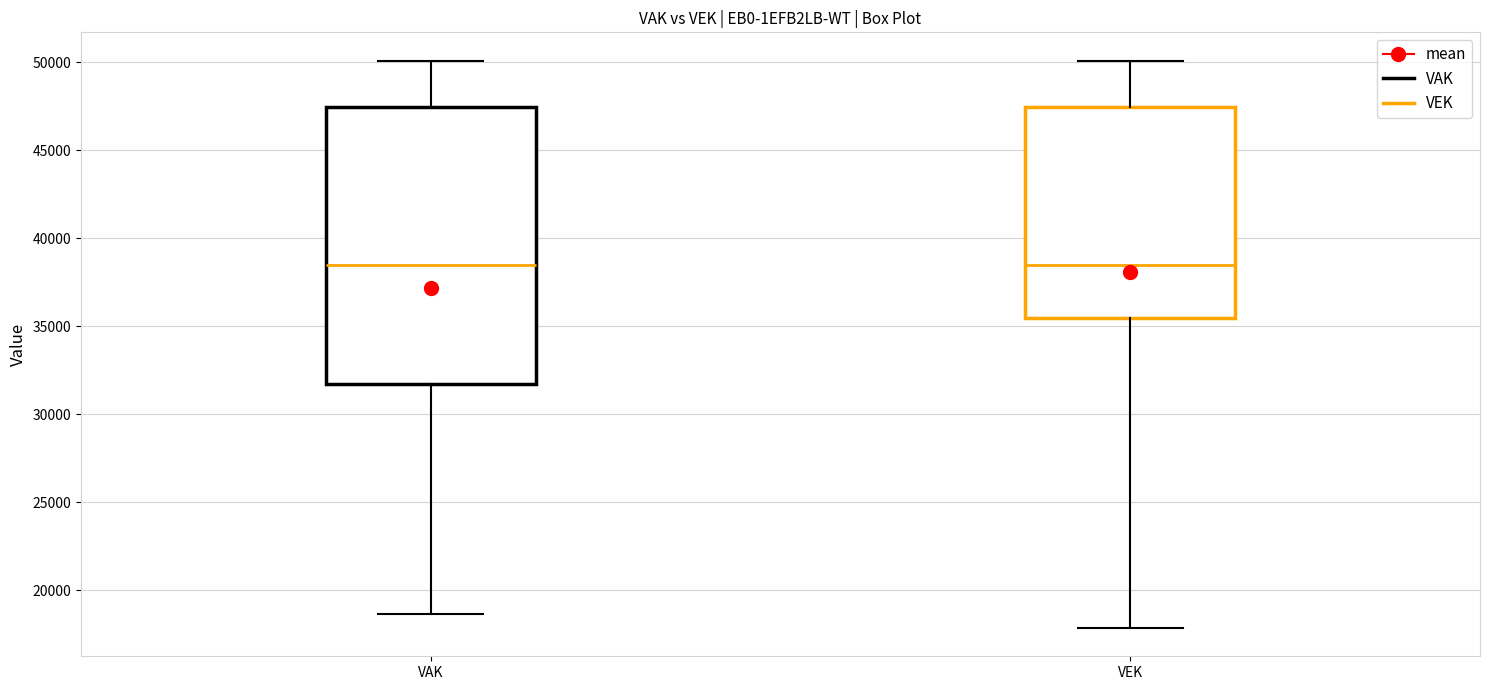

Reading left to right, transcribe this box plot: for each box, give where its median line is, the range the box spans, and where its two whiskers end, as read against the y-axis. The values are not printed on the chart, so give them approximately, as read against the axis.

VAK: median 38500, box 31500 to 47500, whiskers 18500 to 50000
VEK: median 38500, box 35500 to 47500, whiskers 18000 to 50000